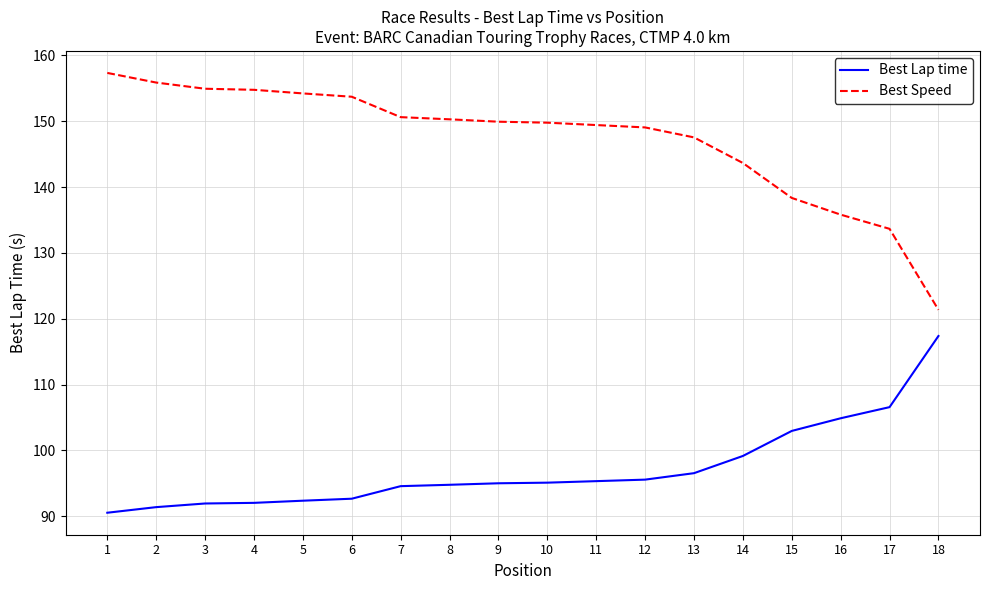

Rank the series at 8 from lowest to highest value.

Best Lap time, Best Speed